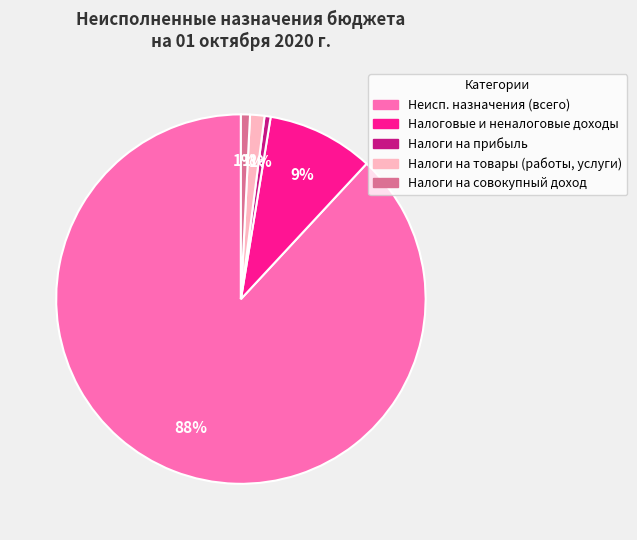

Count the number of slices in the pie.

5